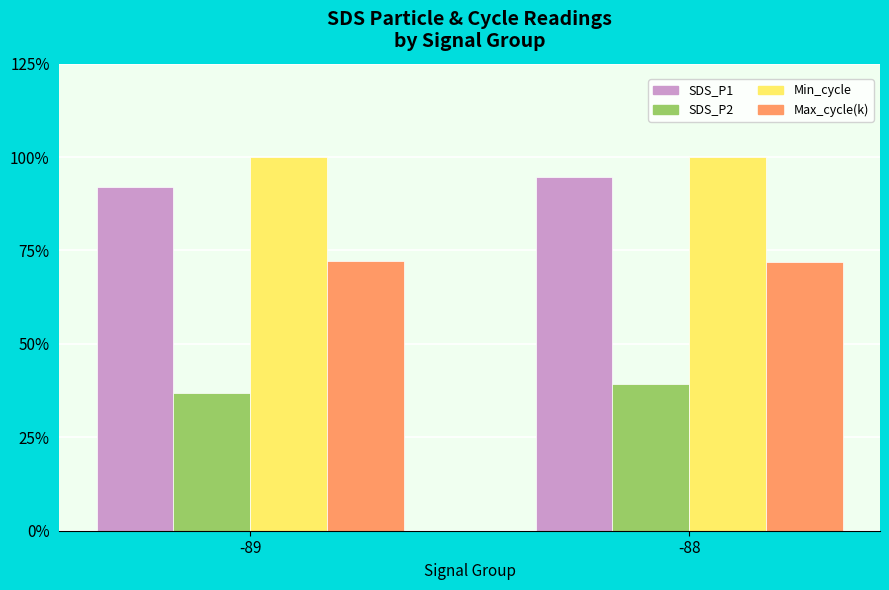

What is the spread (max minus min) of values at -89?

63.2